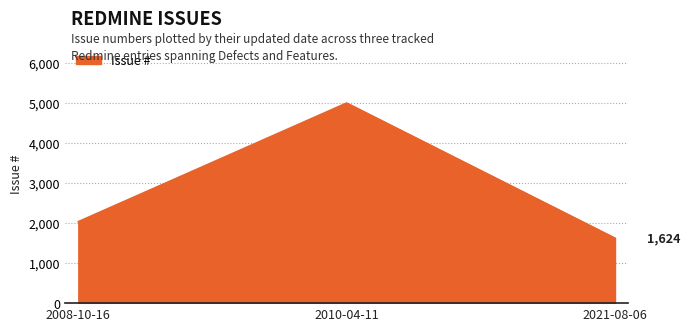

Approximately how many times larger is the value at 2010-04-11 compared to 2008-10-16?

2.5